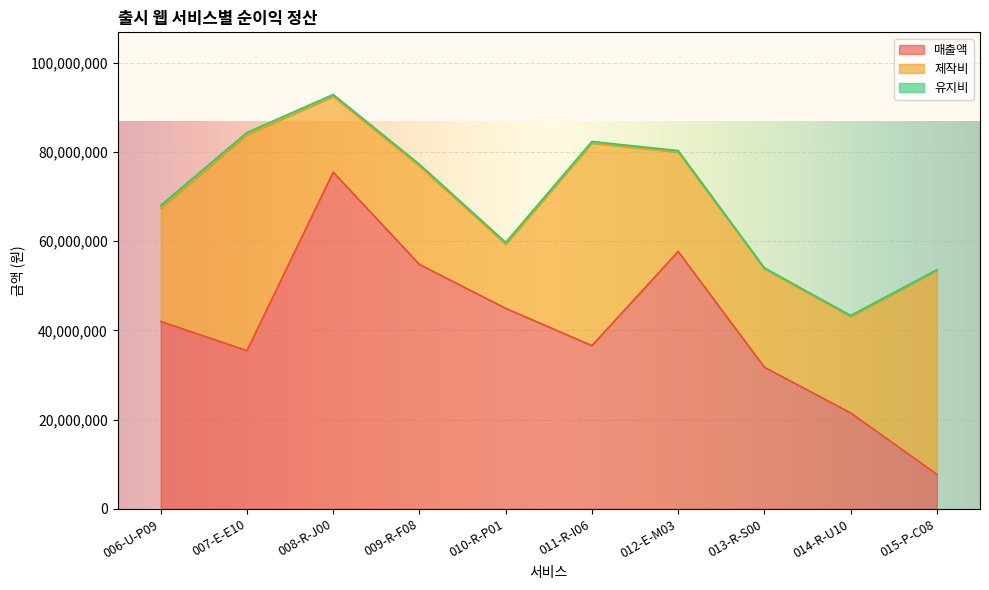

Is the value of 유지비 at 012-E-M03 greater than the value of 매출액 at 007-E-E10?

No